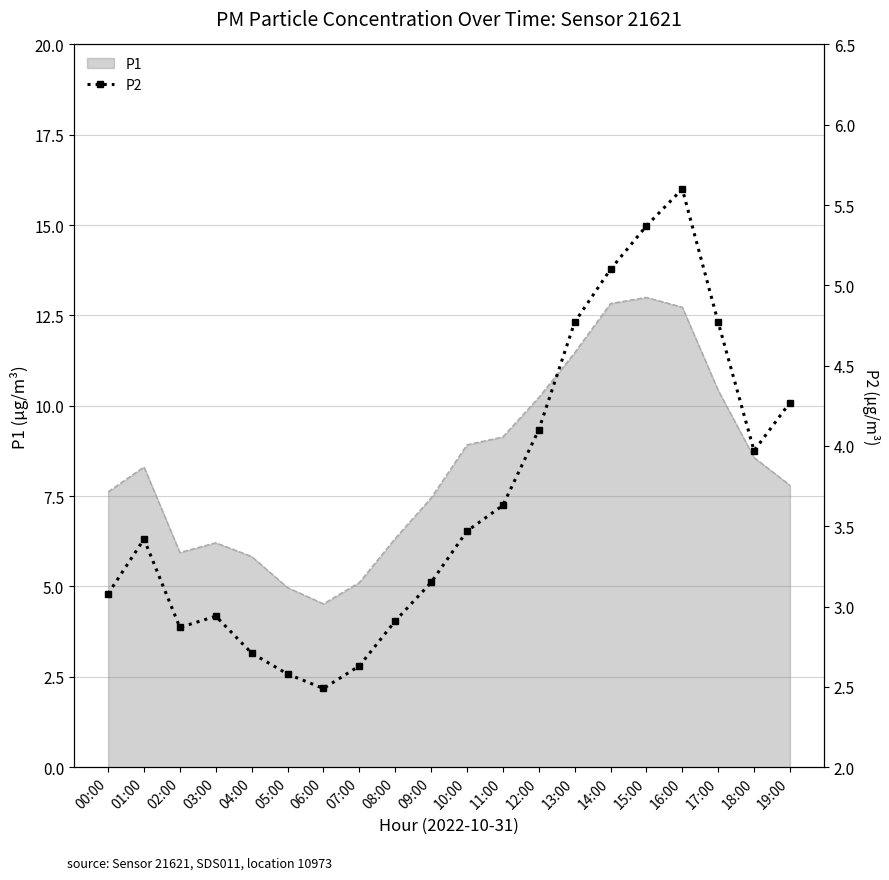

What is the minimum value for P1?

4.5